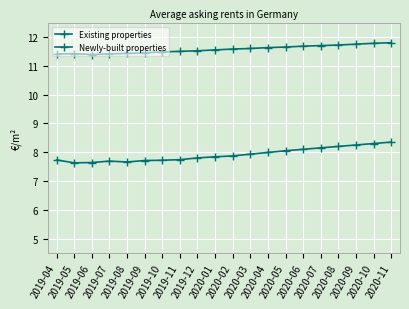

What is the average value of the Newly-built properties series?

11.6